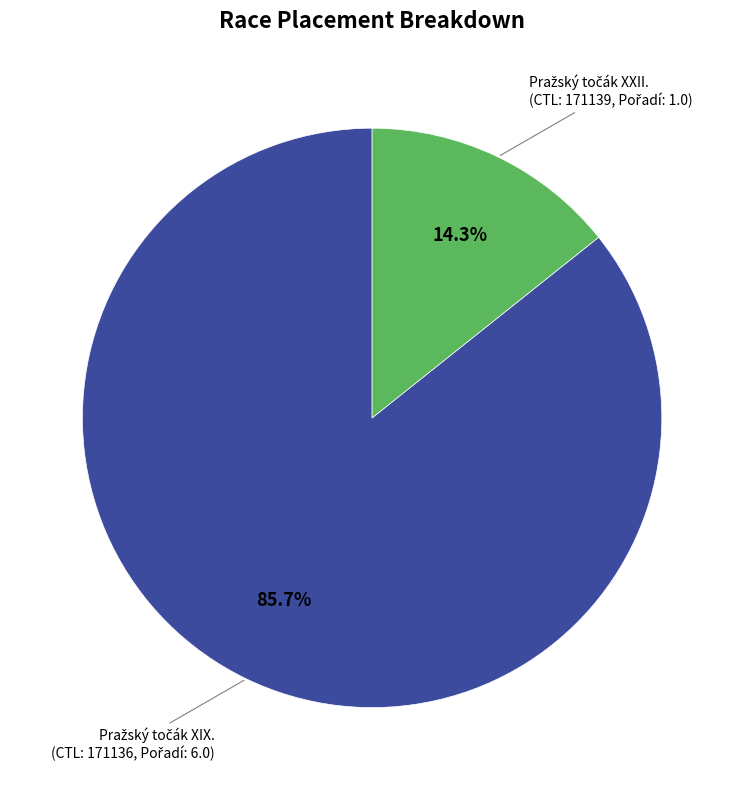

To the nearest percent, what is the average slice percentage?

50%